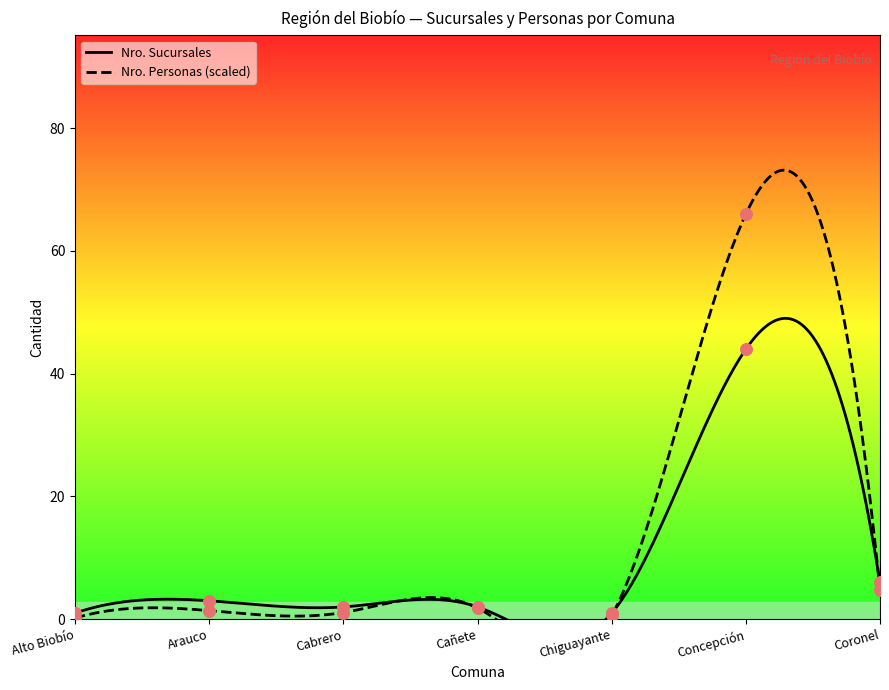

Which series contains the lowest Y value?

Nro. Personas